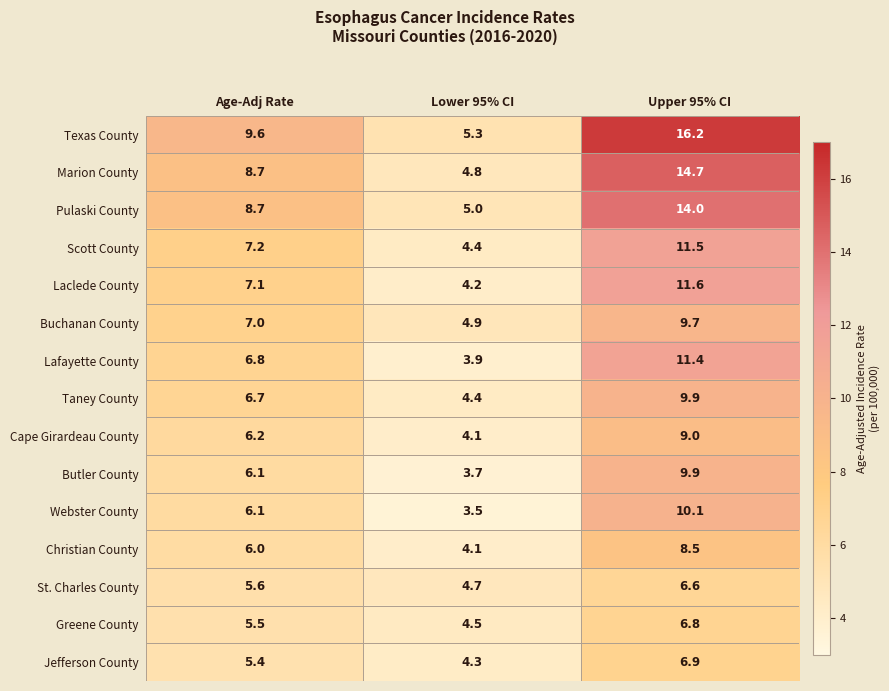

What is the highest value of the Lafayette County series?

11.4